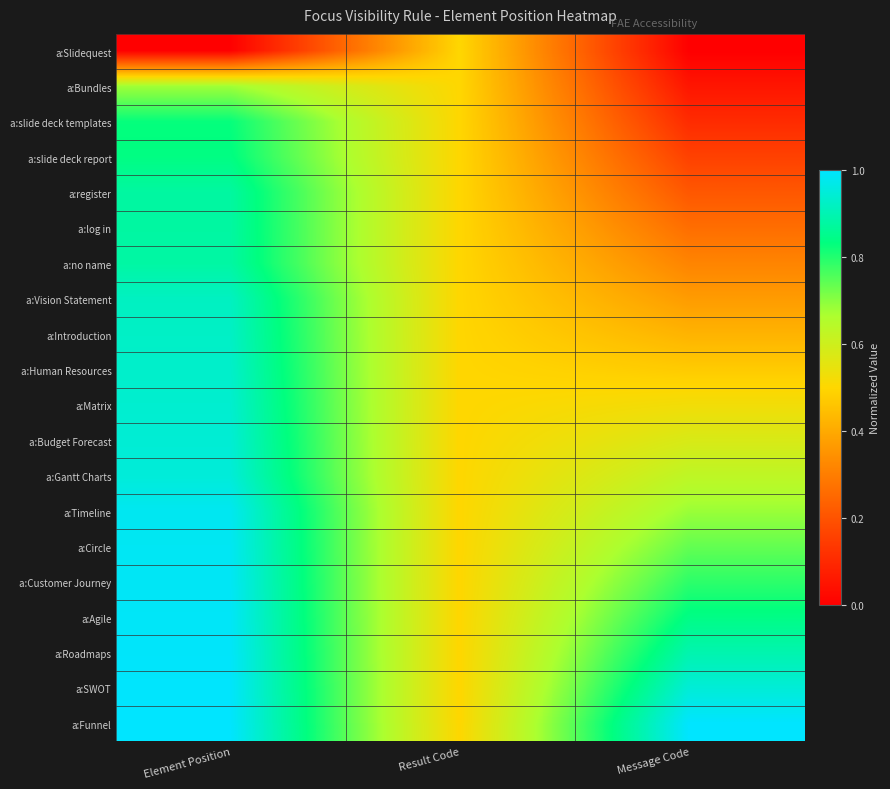

What is the spread (max minus min) of values at Element Position?

1.0